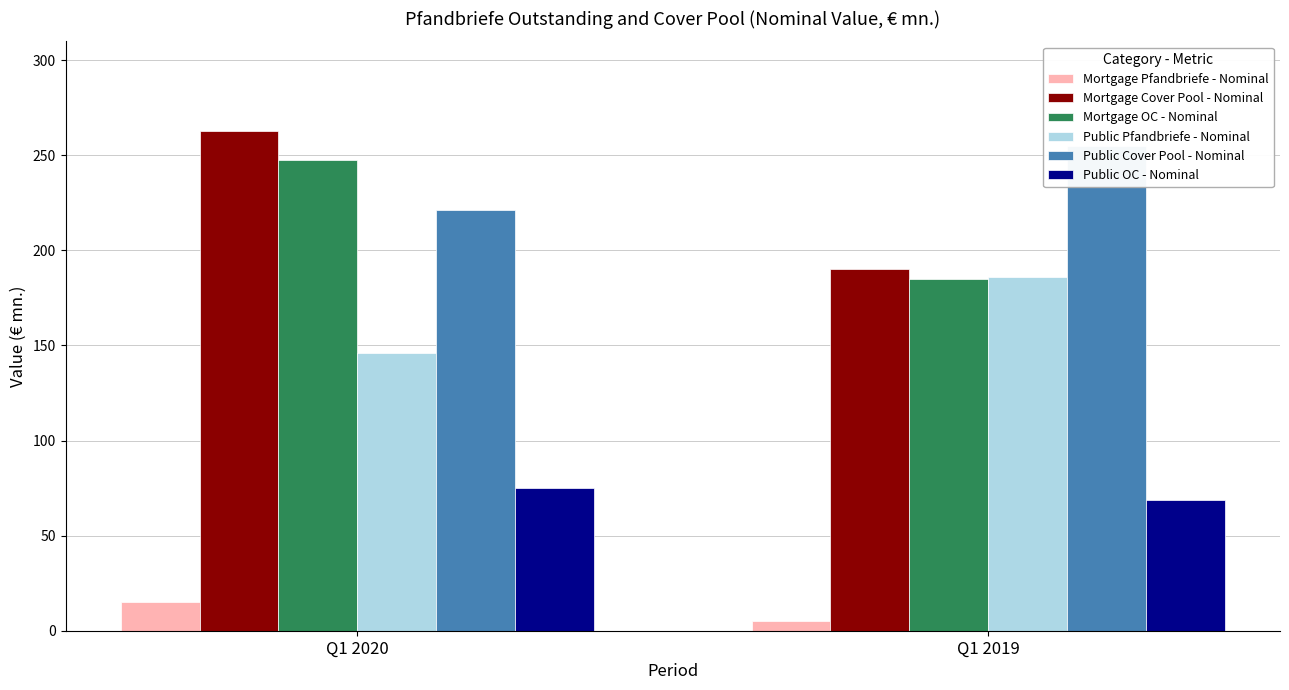

What is the maximum value shown in the chart?

262.6